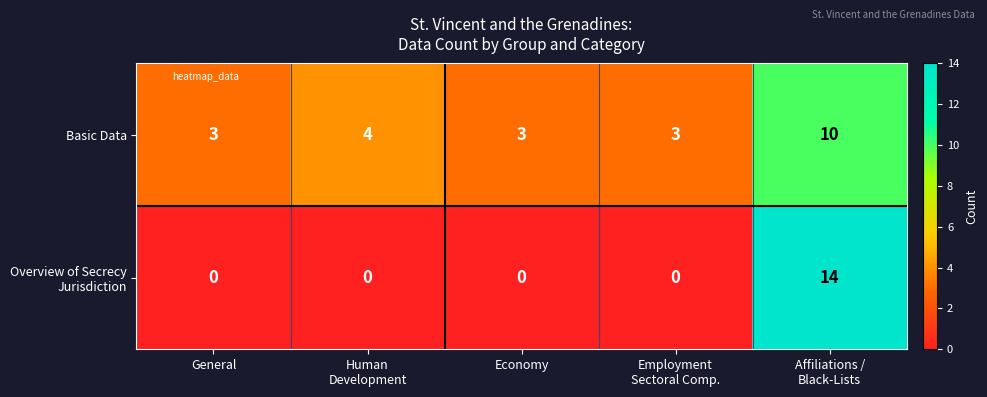

What is the sum of all Basic Data values?

23